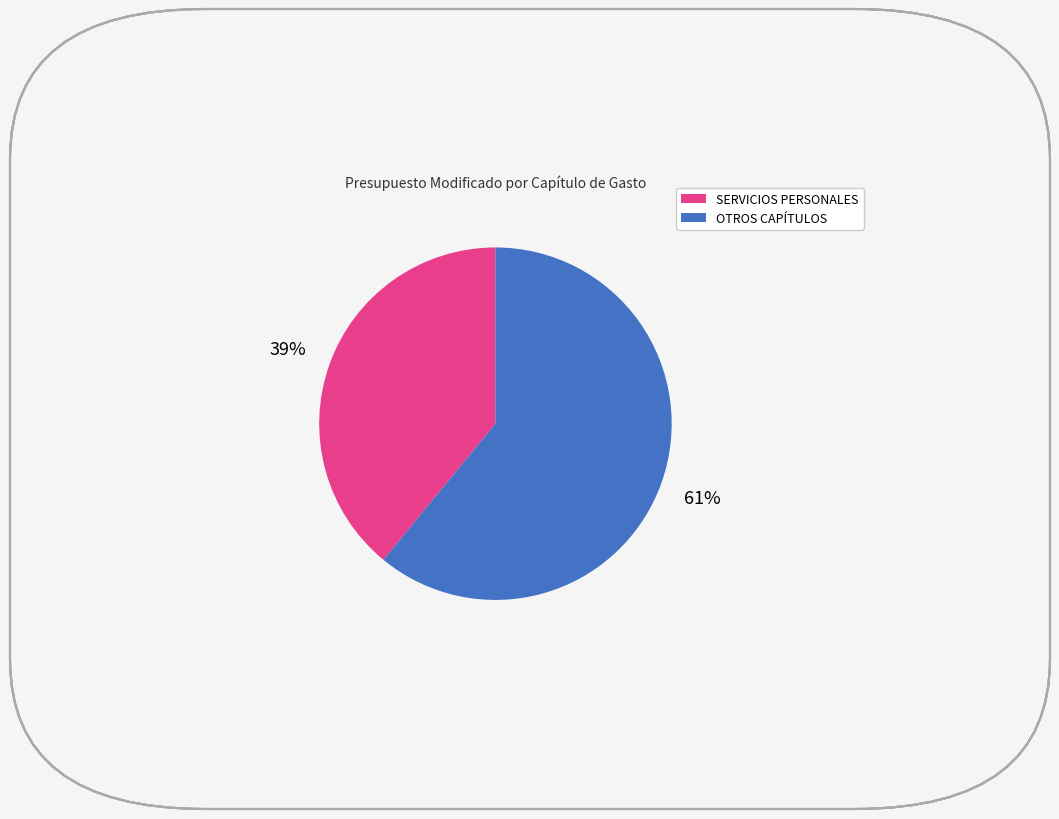

To the nearest percent, what is the difference between the largest and smallest slice percentages?

22%